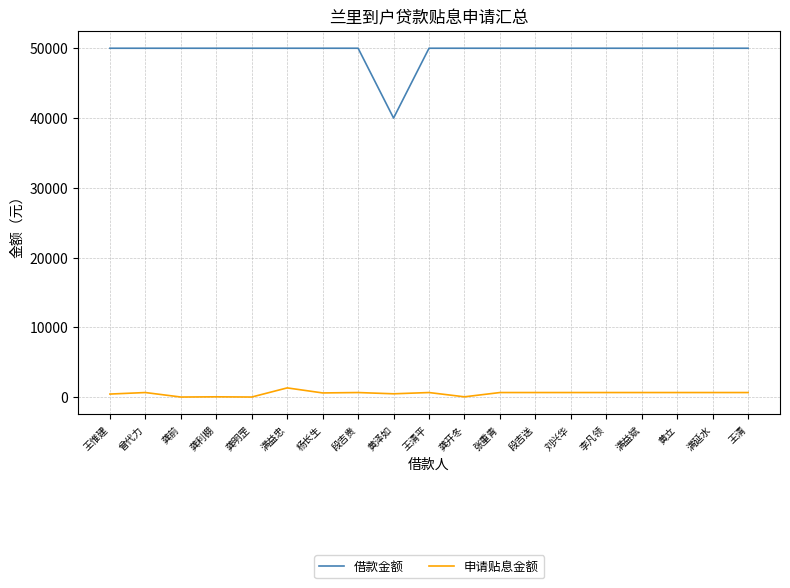

Is the value of 借款金额 at 龚开冬 greater than the value of 申请贴息金额 at 王清平?

Yes